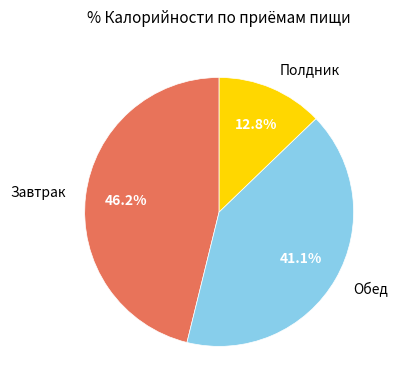

Does any single category account for the majority?

No